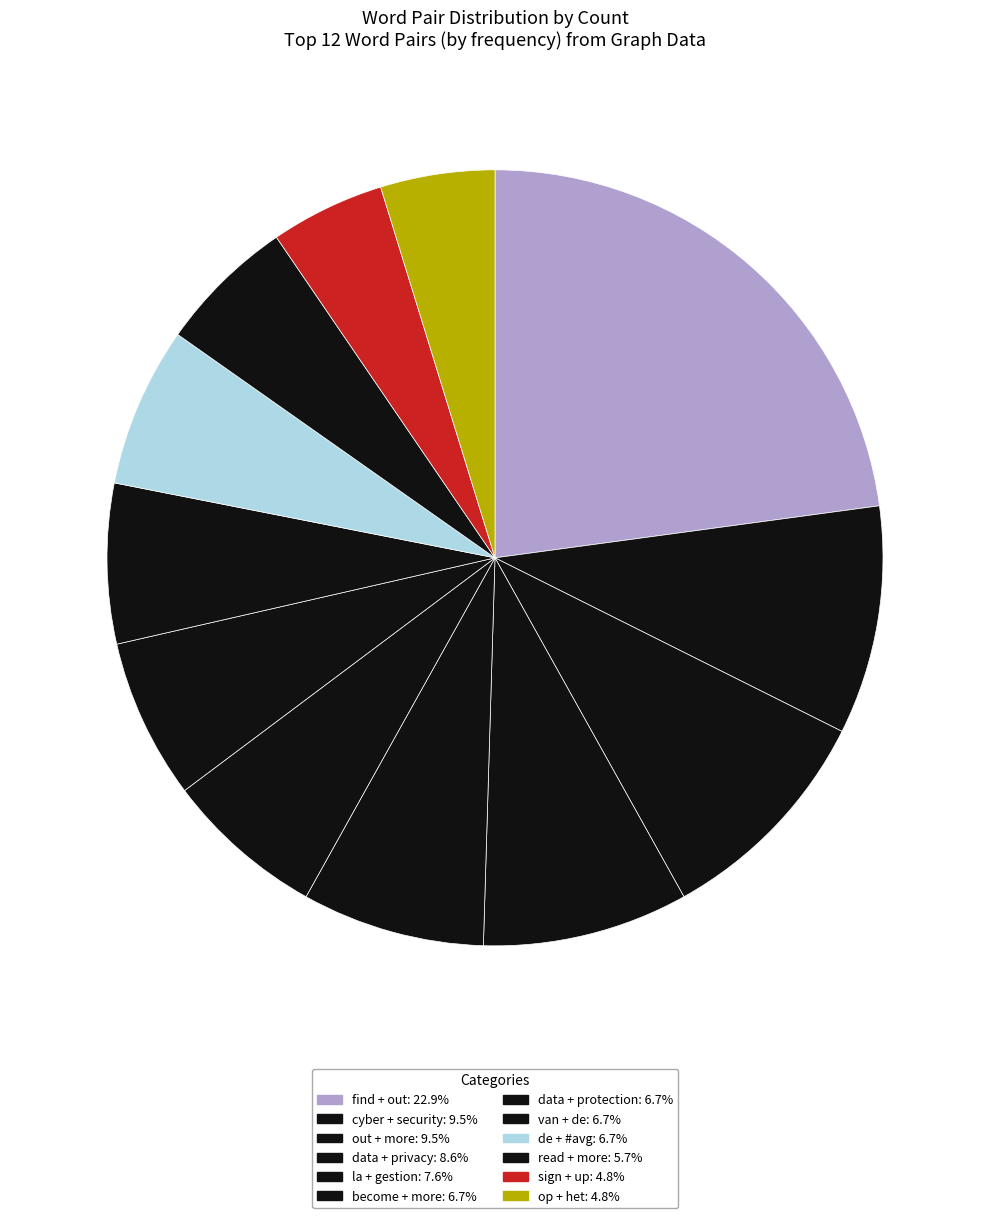

To the nearest percent, what portion does la + gestion represent?

8%